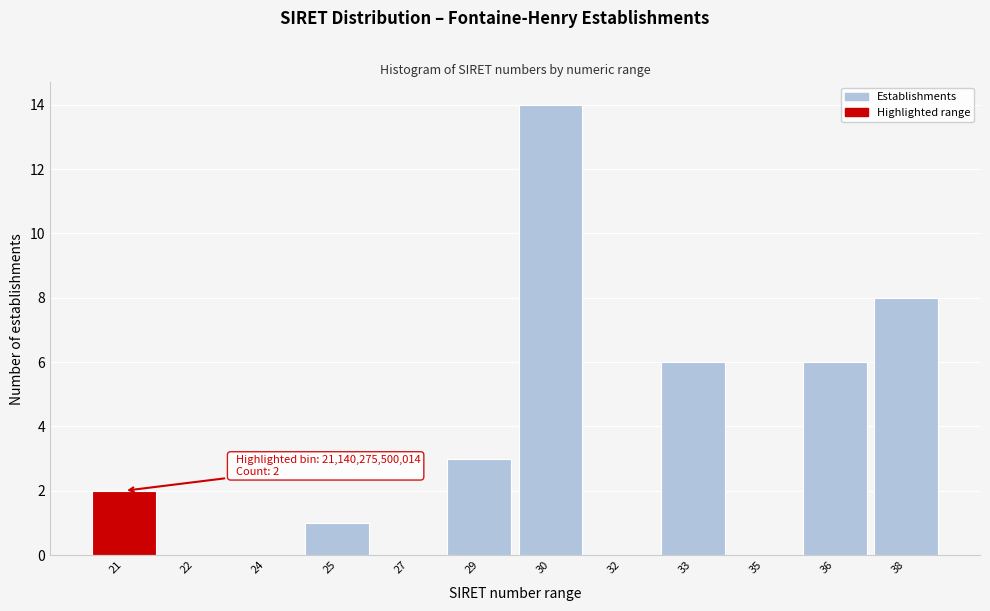

Reading left to right, what are all the values shown in this chart?

21=2	22=0	24=0	25=1	27=0	29=3	30=14	32=0	33=6	35=0	36=6	38=8